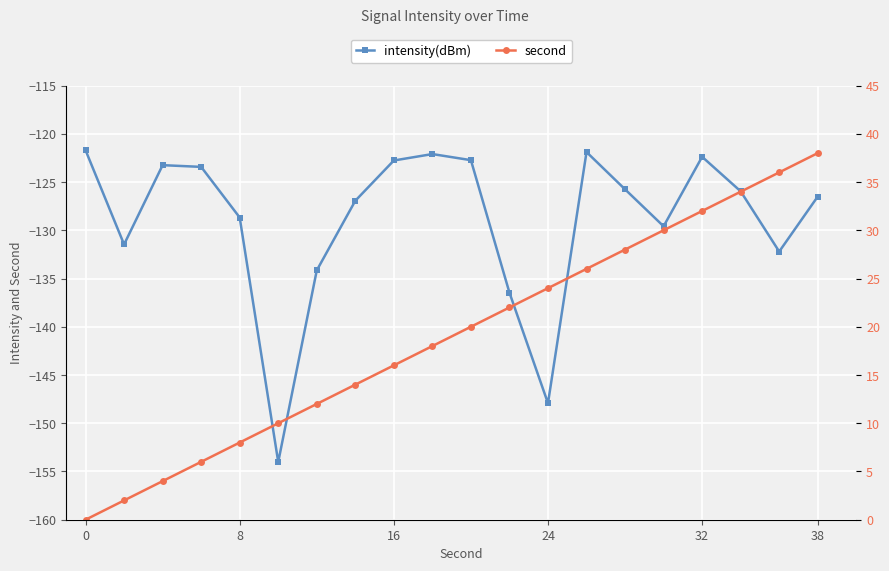

The value of second at 8 is 1.0. True or false?

False